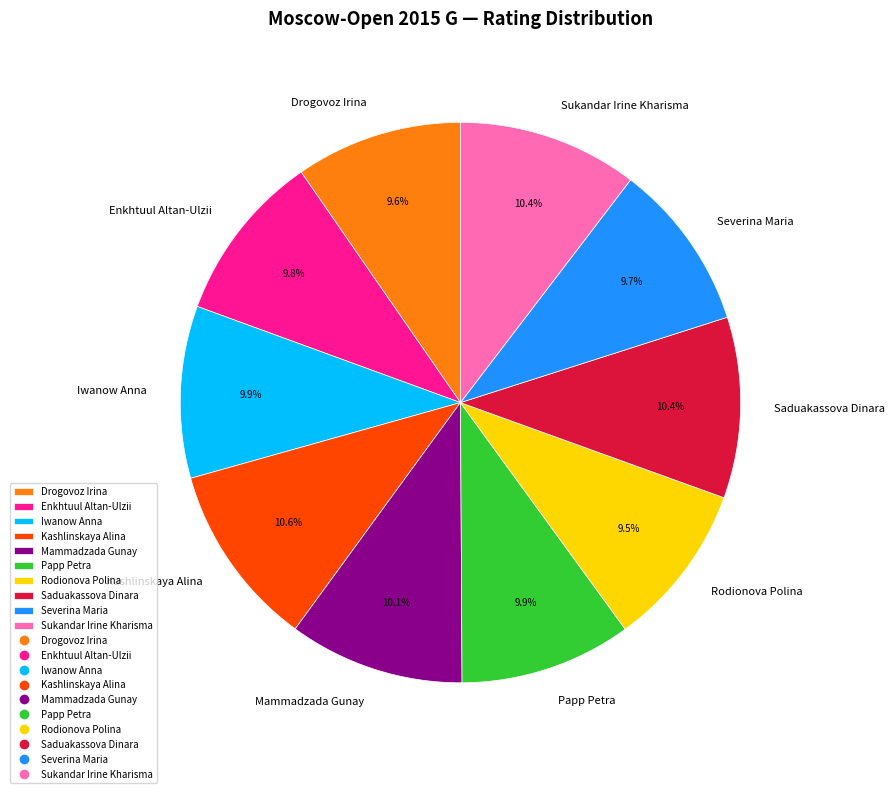

Does Papp Petra represent more than half of the total?

No